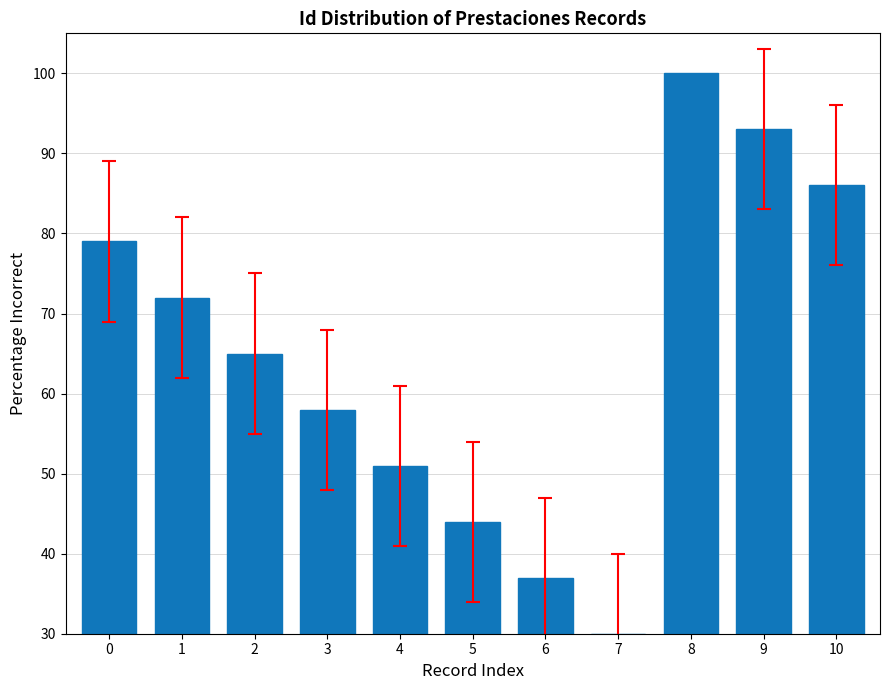

Reading left to right, list all the values displayed in this chart.

0=79	1=72	2=65	3=58	4=51	5=44	6=37	7=30	8=100	9=93	10=86